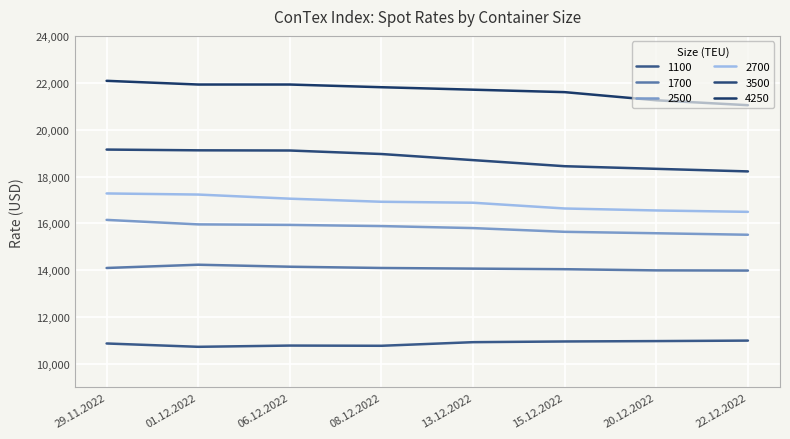

At which label is 2500 closest to 15833?

13.12.2022